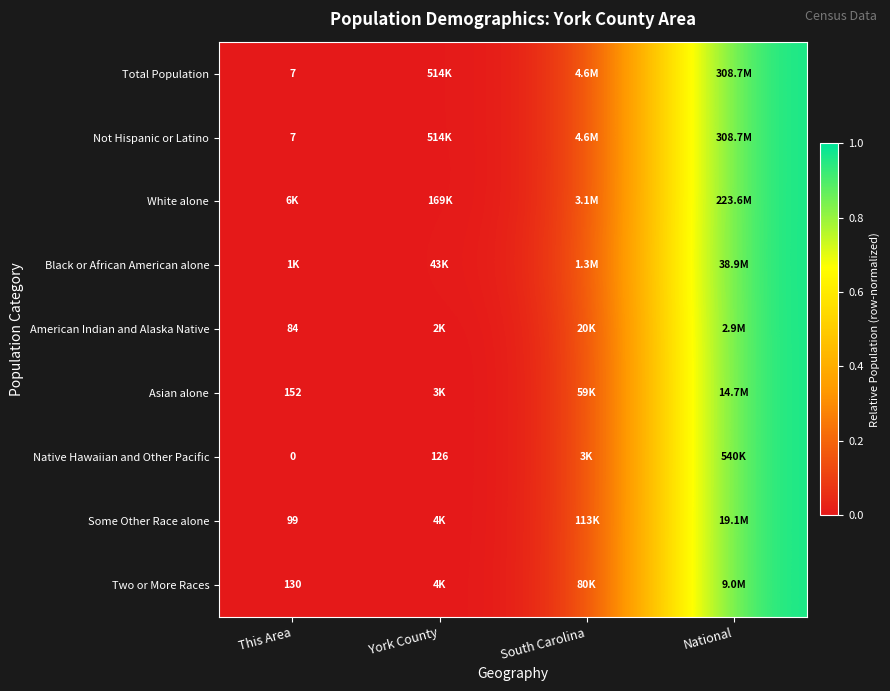

Count the number of data series in this chart.

9